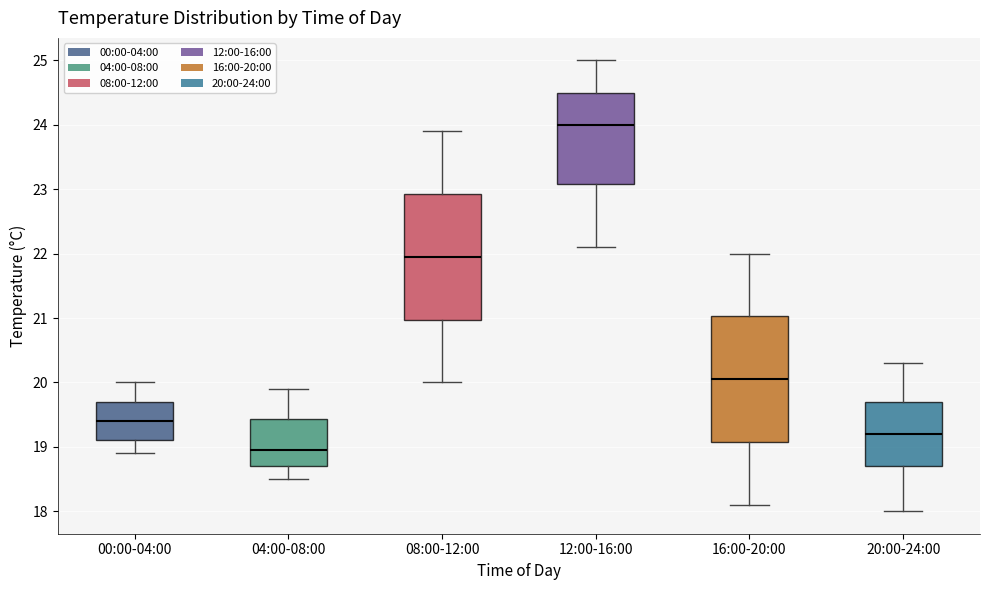

Reading left to right, read every box against the y-axis: the position of its median line, the range the box covers, and the ends of its whiskers. The values are not printed on the chart, so give them approximately, as read against the axis.

00:00-04:00: median 19.4, box 19.1 to 19.7, whiskers 18.9 to 20.0
04:00-08:00: median 19.0, box 18.7 to 19.4, whiskers 18.5 to 19.9
08:00-12:00: median 22.0, box 21.0 to 22.9, whiskers 20.0 to 23.9
12:00-16:00: median 24.0, box 23.1 to 24.5, whiskers 22.1 to 25.0
16:00-20:00: median 20.1, box 19.1 to 21.0, whiskers 18.1 to 22.0
20:00-24:00: median 19.2, box 18.7 to 19.7, whiskers 18.0 to 20.3